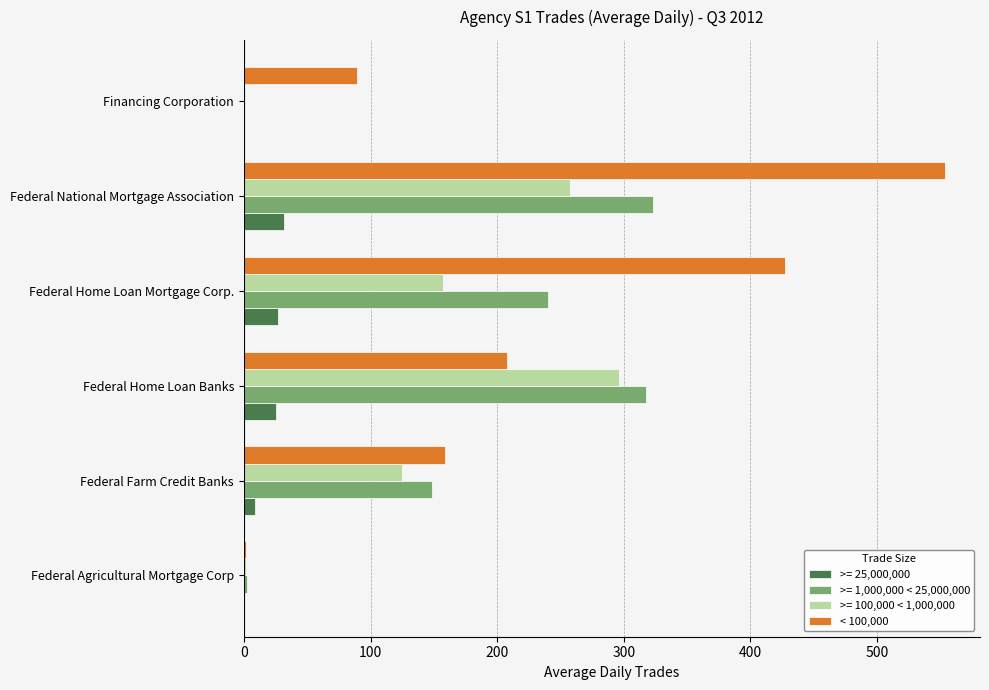

Which series changed the most between Federal Home Loan Banks and Federal Home Loan Mortgage Corp.?

< 100,000